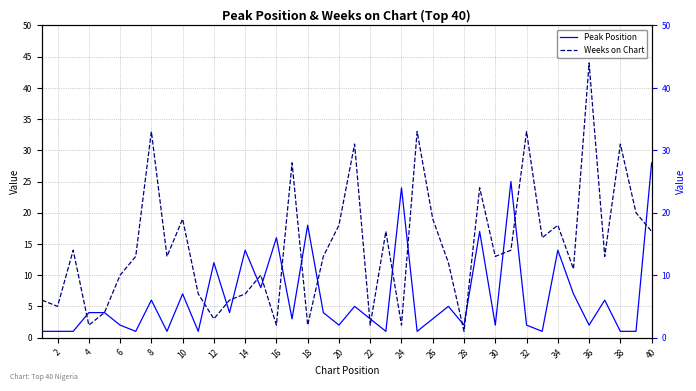

How many data points in Peak Position are above 4?

16